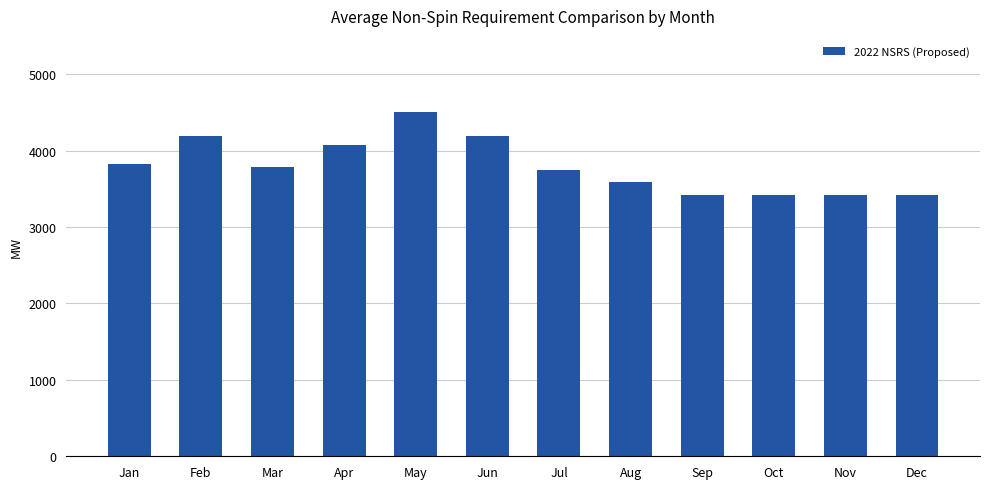

What is the change in value from Mar to Sep?

-367.9